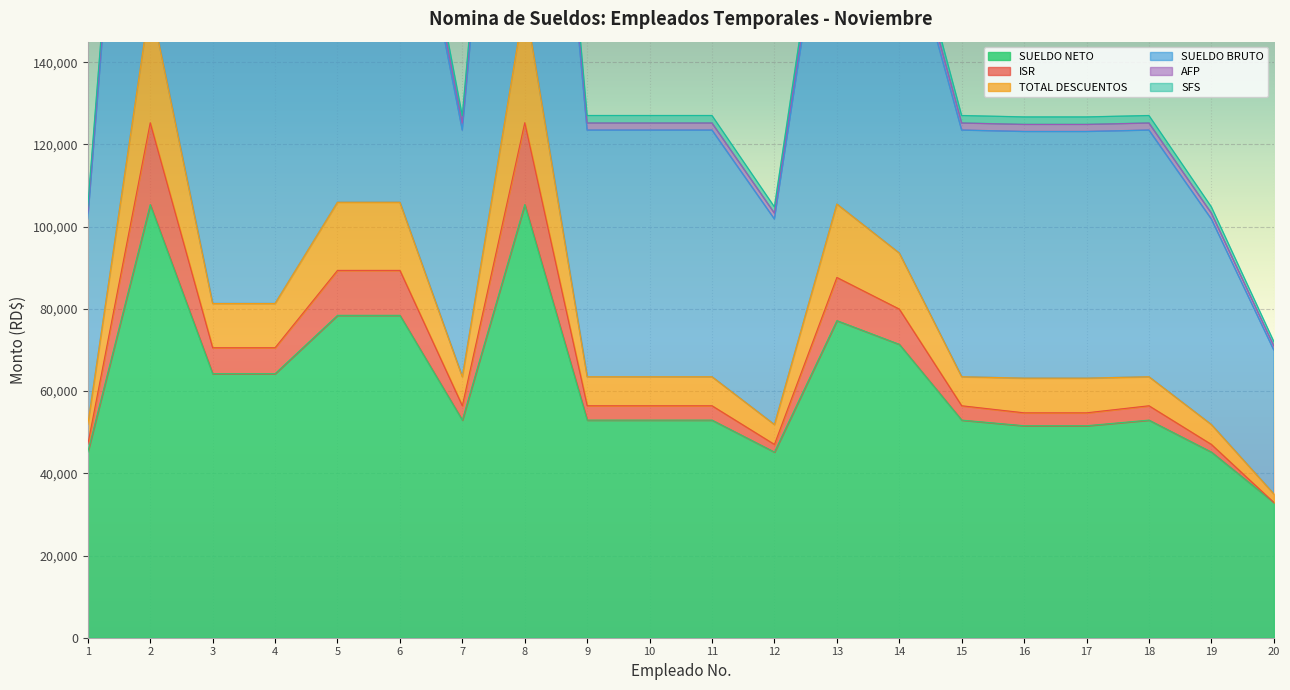

What are all the series names shown in the legend?

SUELDO NETO, ISR, TOTAL DESCUENTOS, SUELDO BRUTO, AFP, SFS